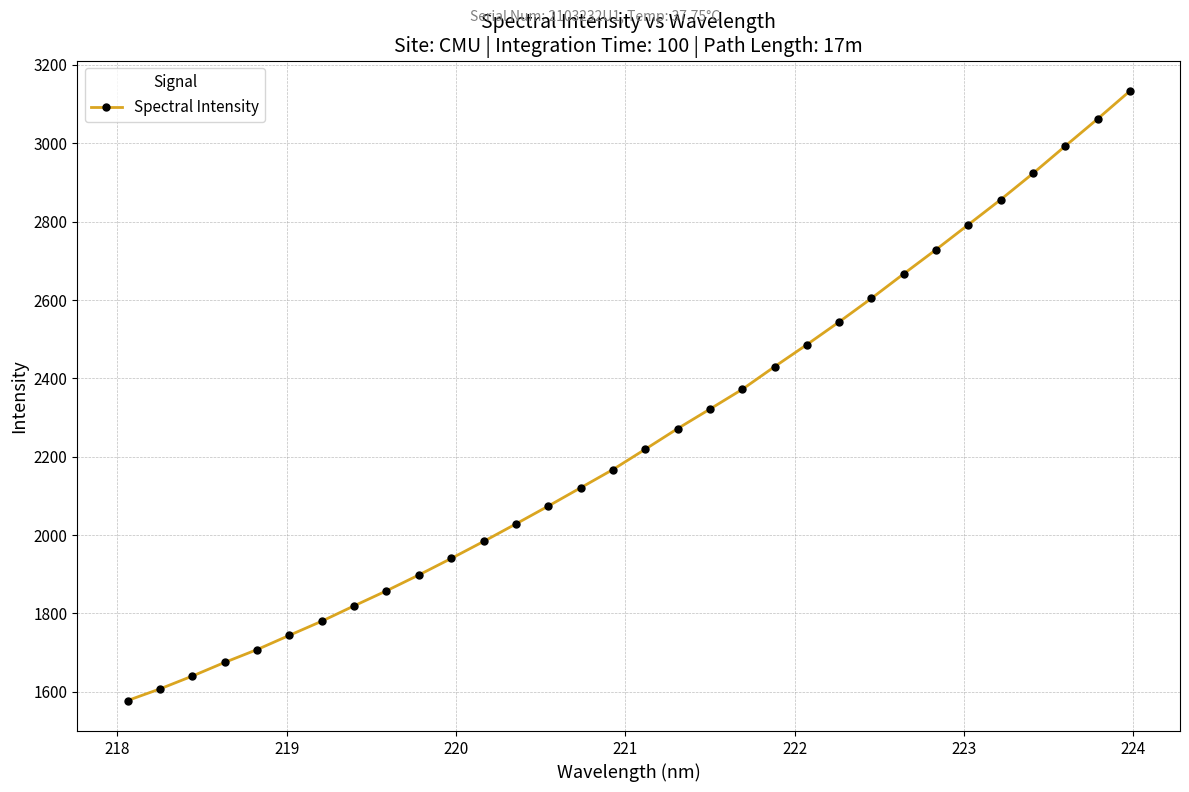

What is the value of the 6th point from the left?

1744.3